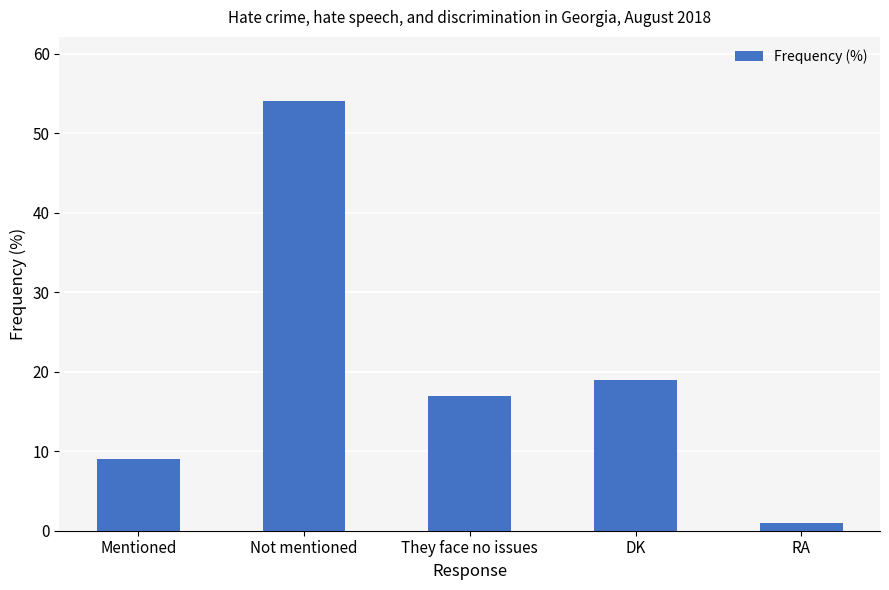

Which category has the highest value across all series?

Not mentioned